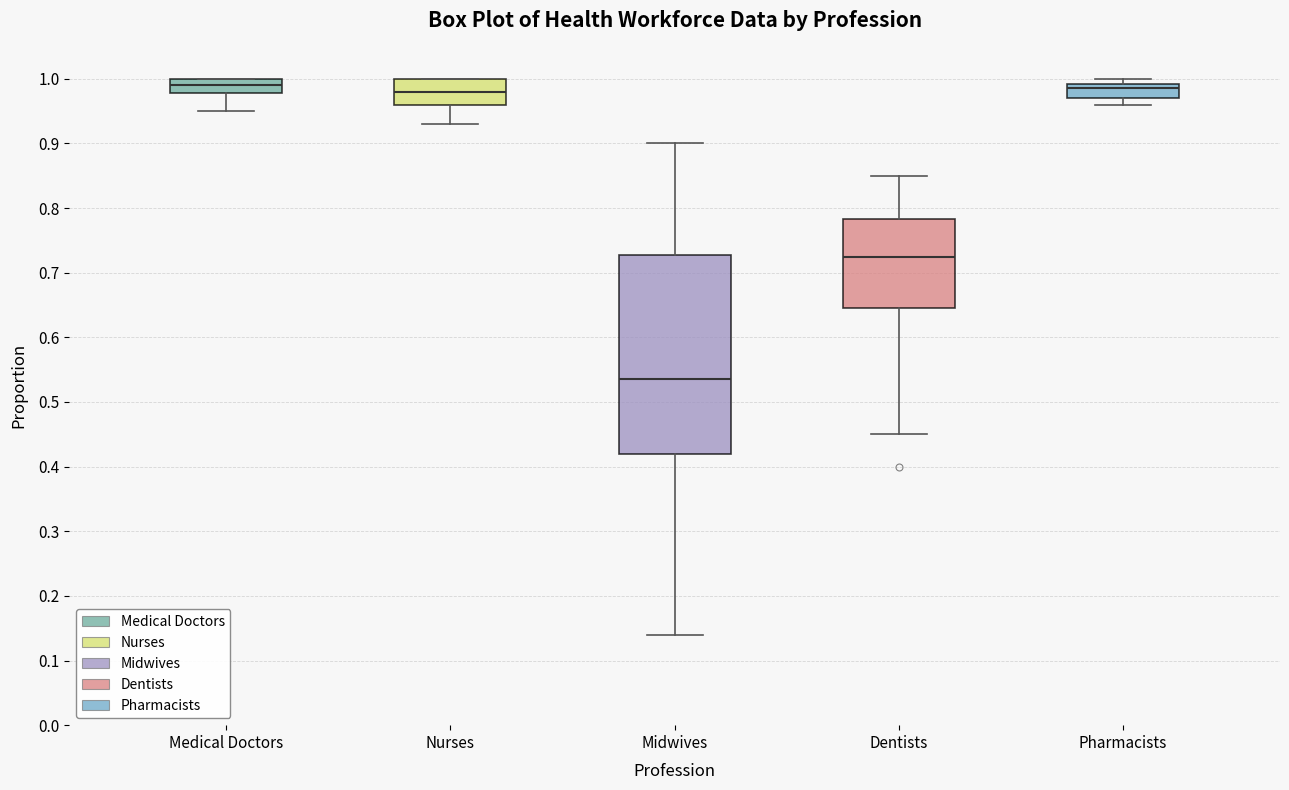

Where is the lower edge of the box for Midwives on the y-axis? The values are not printed on the chart, so give them approximately, as read against the axis.

0.42